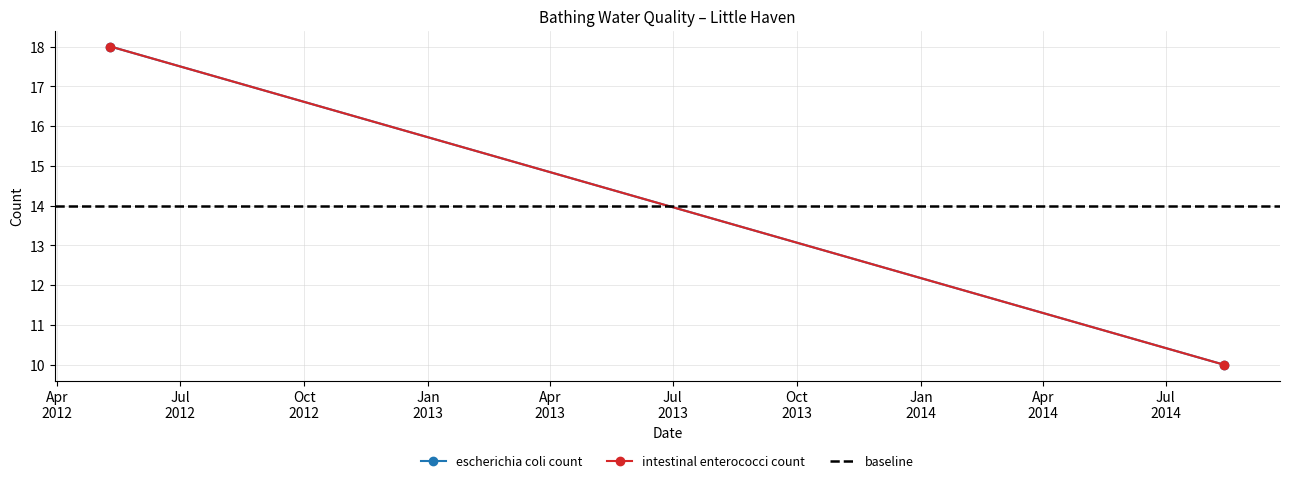

Rank the series by their maximum value, from highest to lowest.

escherichia coli count, intestinal enterococci count, baseline